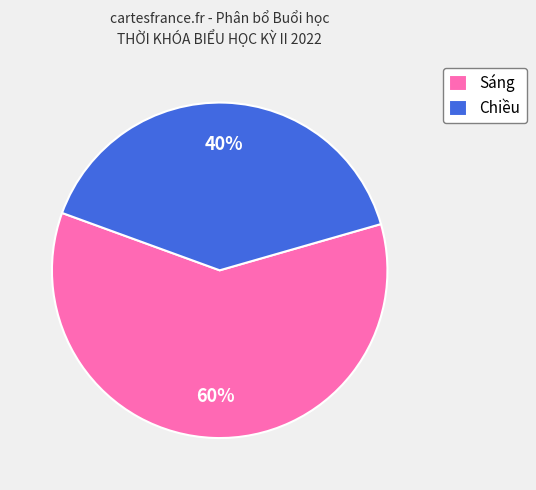

The Sáng slice represents 68% of the pie. True or false?

False